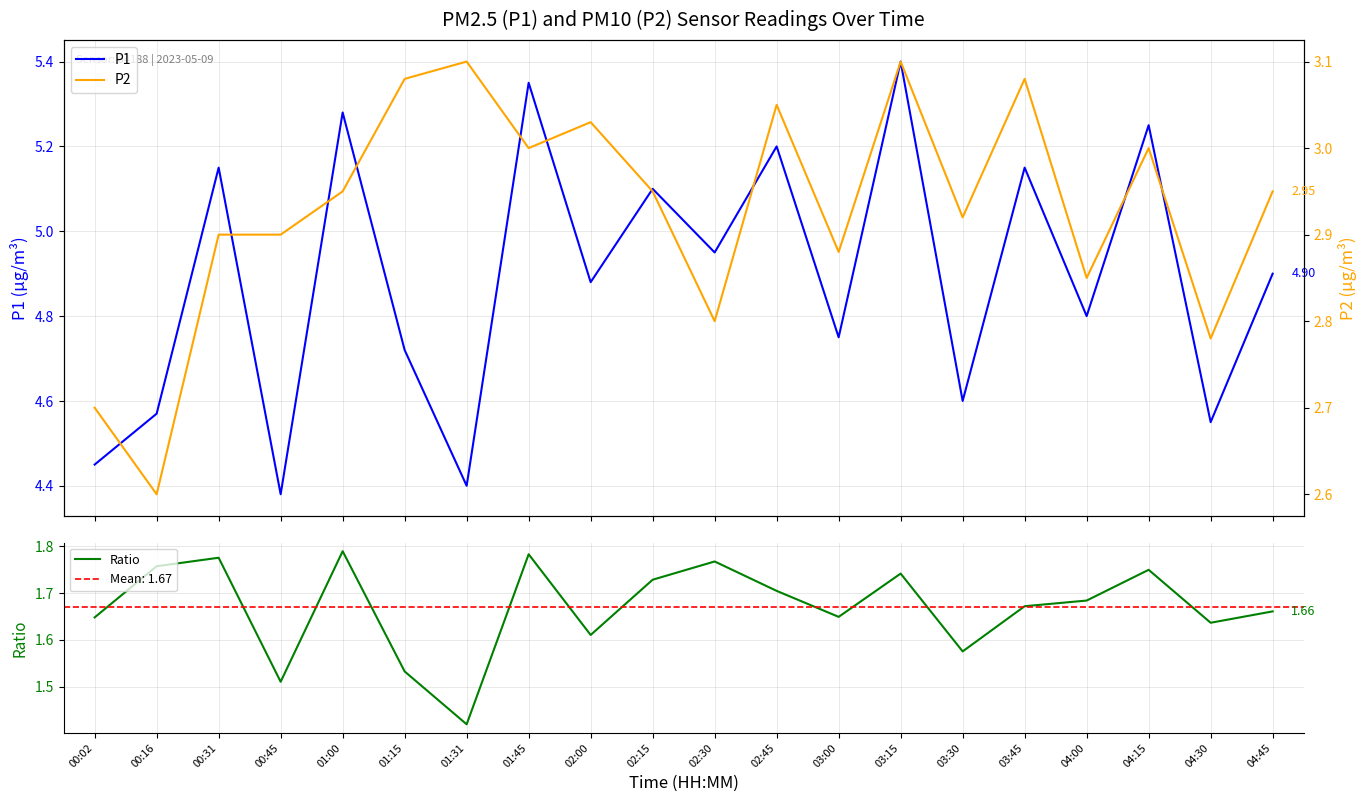

Reading left to right, extract all data points from this chart.

P1: 00:02=4.5	00:16=4.6	00:31=5.2	00:45=4.4	01:00=5.3	01:15=4.7	01:31=4.4	01:45=5.3	02:00=4.9	02:15=5.1	02:30=5.0	02:45=5.2	03:00=4.8	03:15=5.4	03:30=4.6	03:45=5.2	04:00=4.8	04:15=5.2	04:30=4.5	04:45=4.9
P2: 00:02=2.7	00:16=2.6	00:31=2.9	00:45=2.9	01:00=3.0	01:15=3.1	01:31=3.1	01:45=3.0	02:00=3.0	02:15=3.0	02:30=2.8	02:45=3.0	03:00=2.9	03:15=3.1	03:30=2.9	03:45=3.1	04:00=2.9	04:15=3.0	04:30=2.8	04:45=3.0
Ratio: 00:02=1.6	00:16=1.8	00:31=1.8	00:45=1.5	01:00=1.8	01:15=1.5	01:31=1.4	01:45=1.8	02:00=1.6	02:15=1.7	02:30=1.8	02:45=1.7	03:00=1.6	03:15=1.7	03:30=1.6	03:45=1.7	04:00=1.7	04:15=1.8	04:30=1.6	04:45=1.7